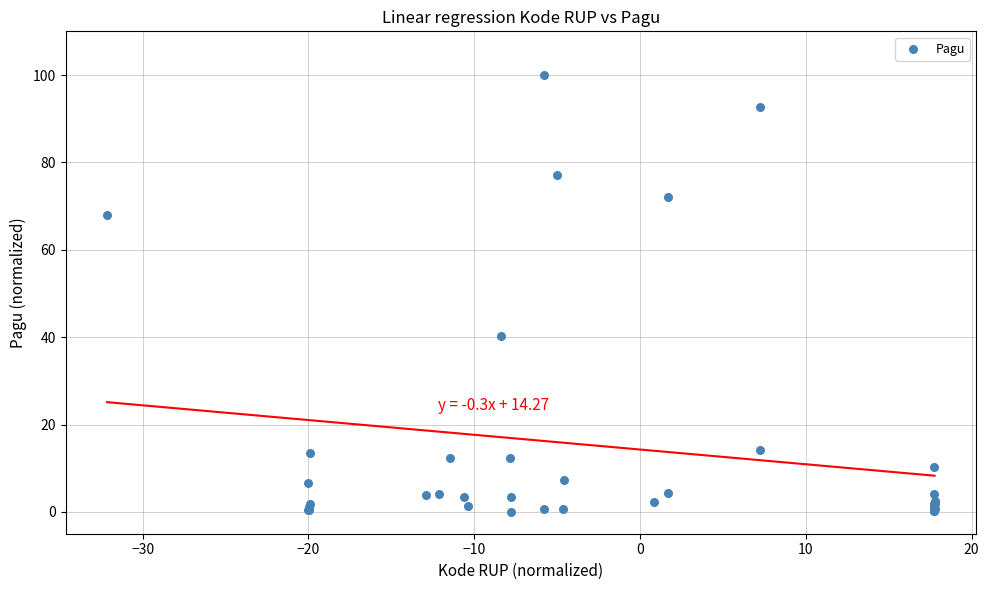

What Y value in the scatter plot is closest to 50?

40.2